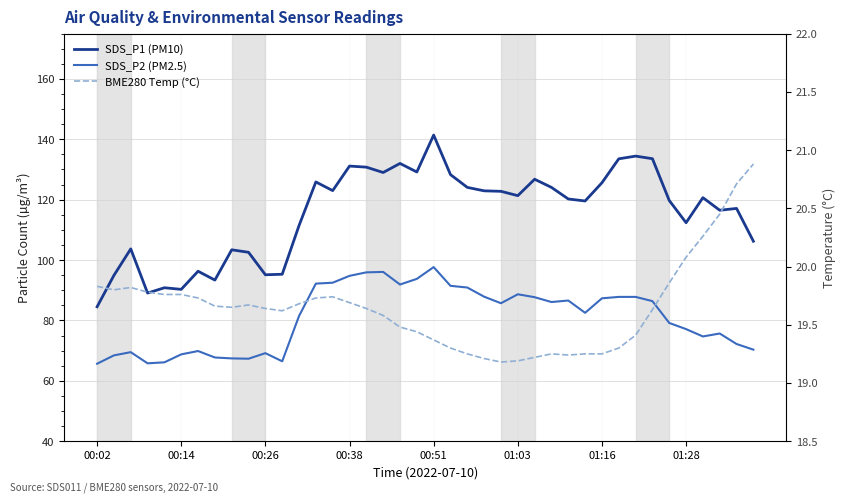

Which series has the widest spread of values?

SDS_P1 (PM10)